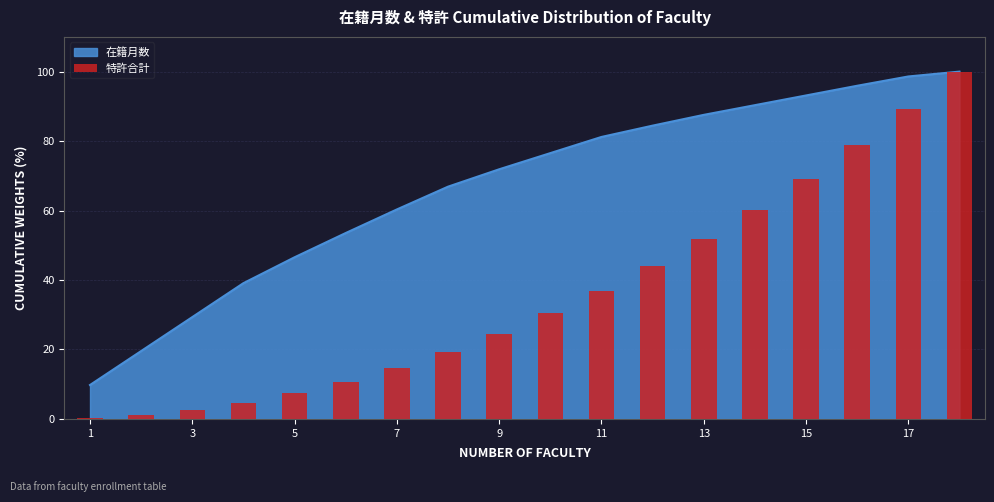

Reading left to right, list all the values displayed in this chart.

0.2	1.1	2.5	4.6	7.4	10.7	14.7	19.3	24.6	30.4	36.9	44.1	51.8	60.2	69.2	78.8	89.1	100.0